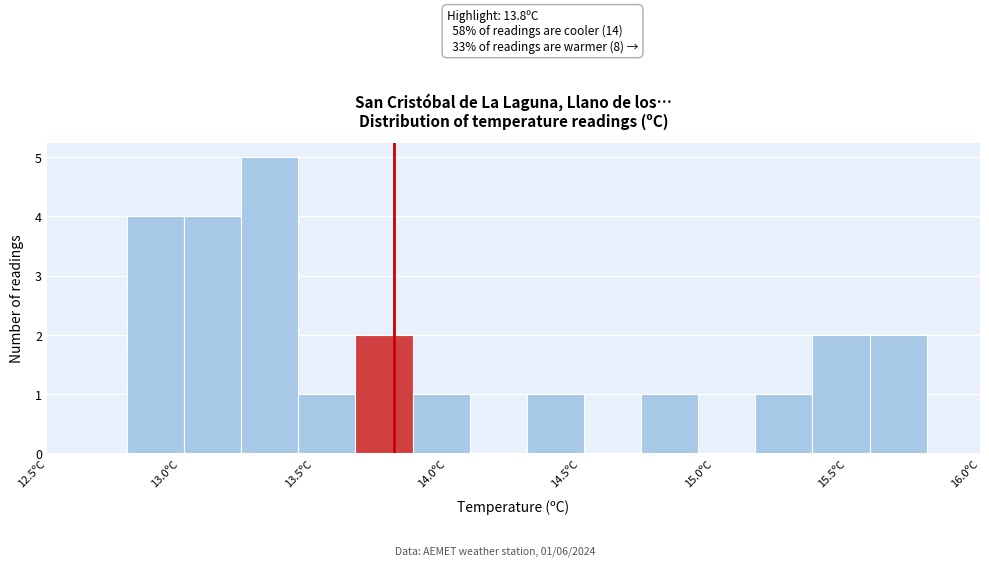

Over which range of the x-axis is the bar tallest?

13.25 to 13.45